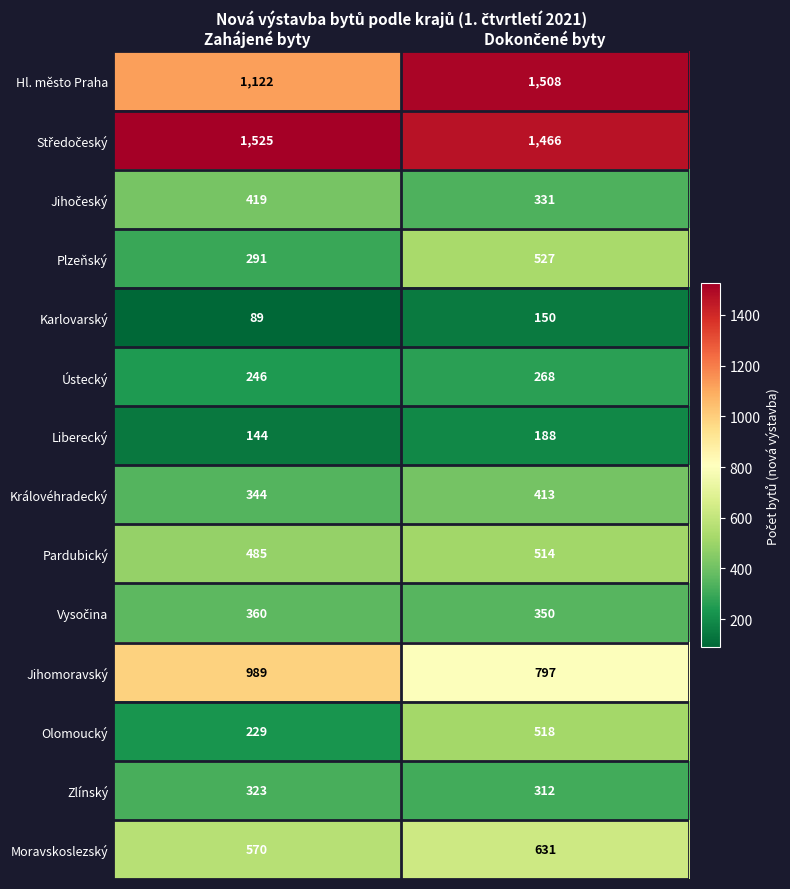

What is the difference between the maximum and minimum values in the Zlínský series?

11